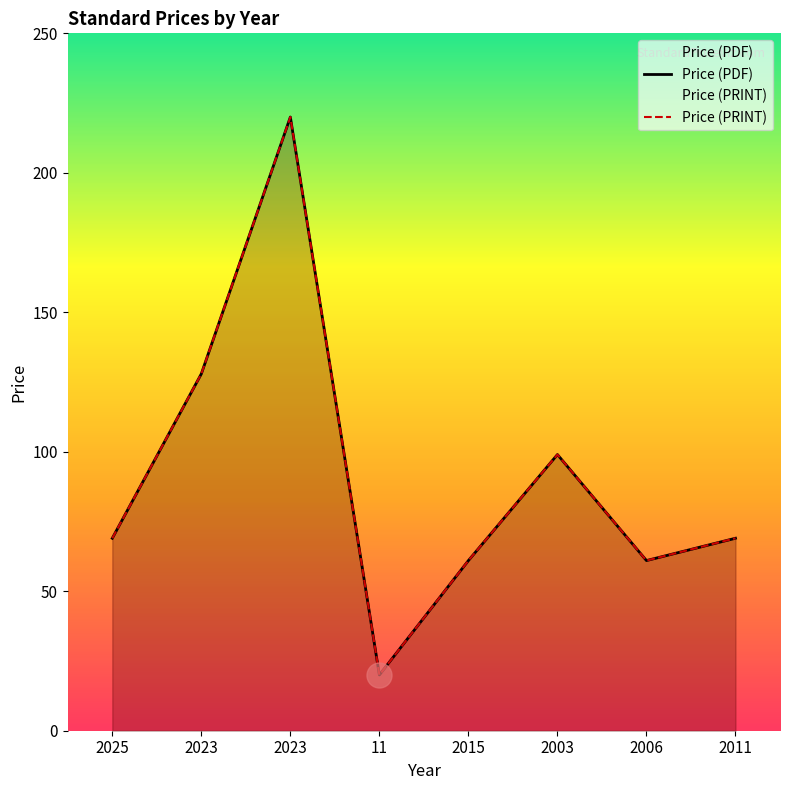

What is the difference between the second highest and second lowest values in the Price (PRINT) series?

66.9